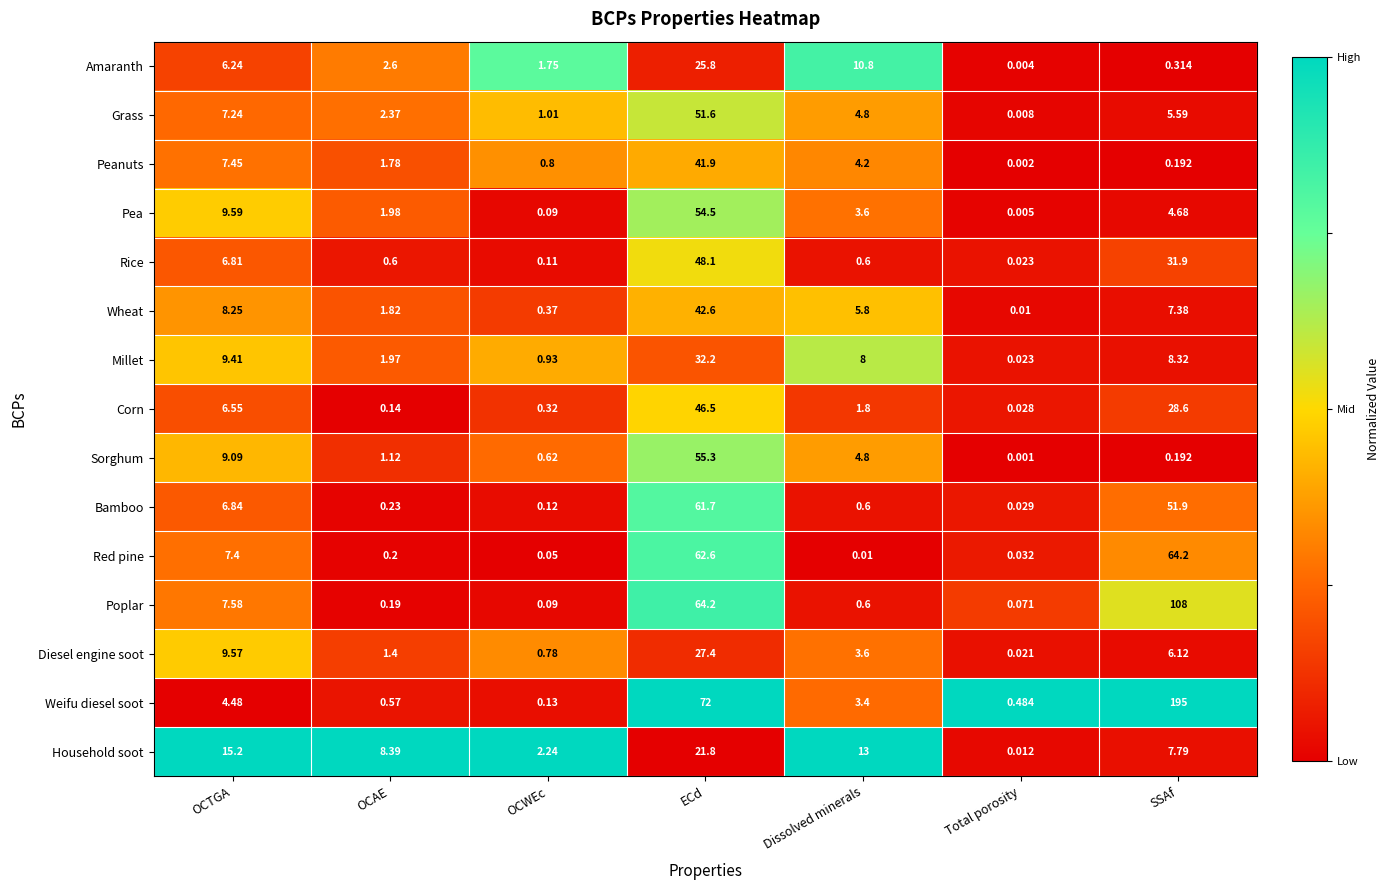

List the series in order of their peak value, lowest first.

Household soot, Amaranth, Diesel engine soot, Millet, Peanuts, Wheat, Corn, Rice, Grass, Pea, Sorghum, Bamboo, Red pine, Poplar, Weifu diesel soot